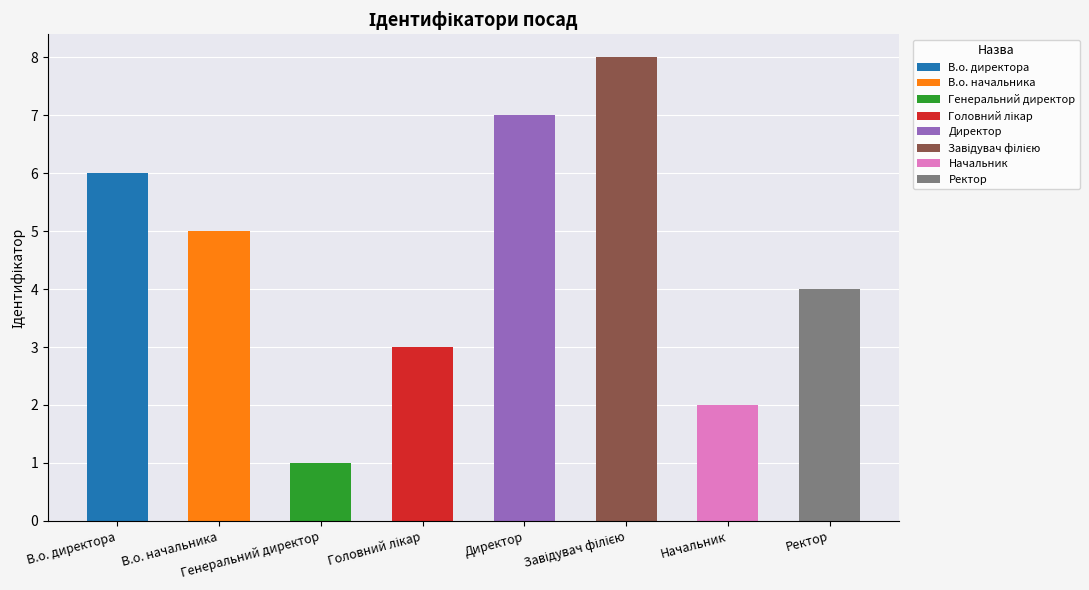

Does the chart contain stacked bars?

No